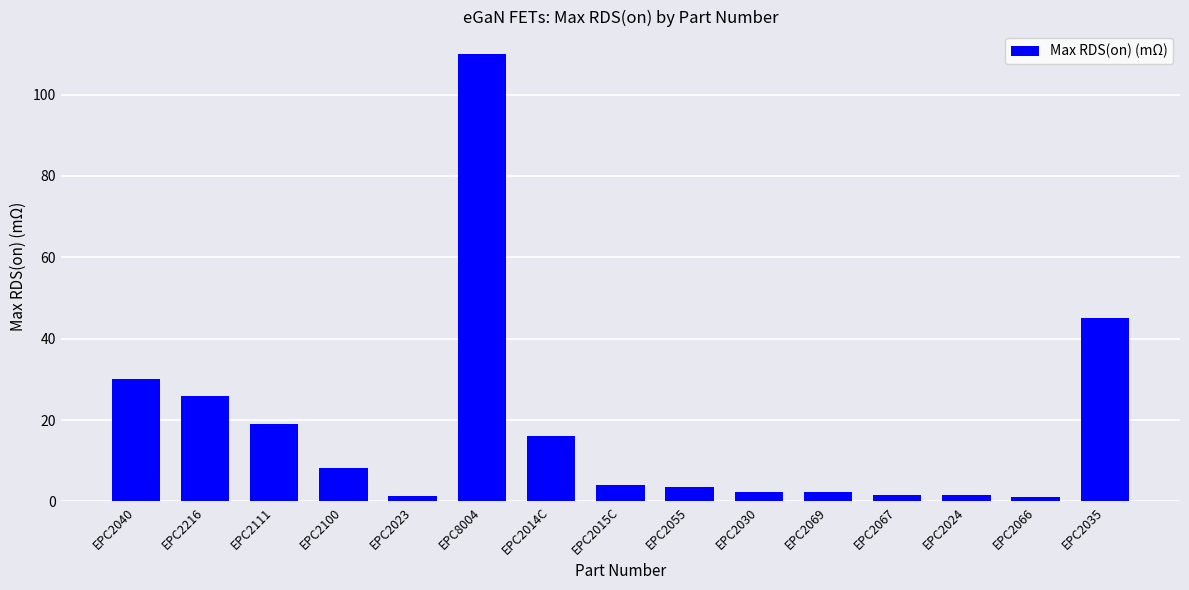

The chart shows a value of 1.4 at EPC2023. True or false?

True